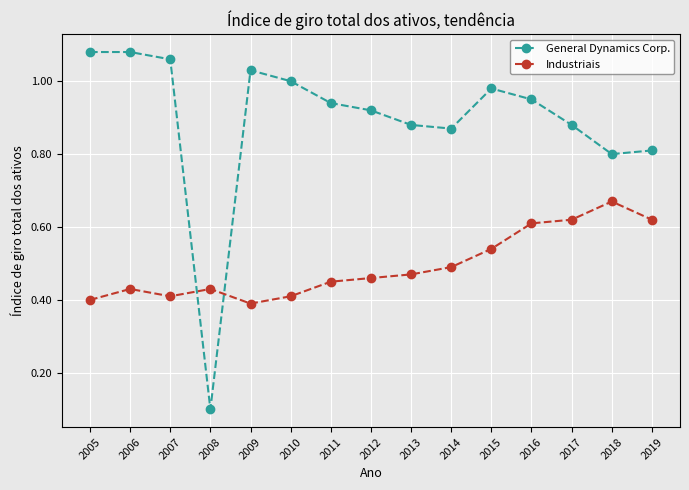

Which series has the largest total across all categories?

General Dynamics Corp.